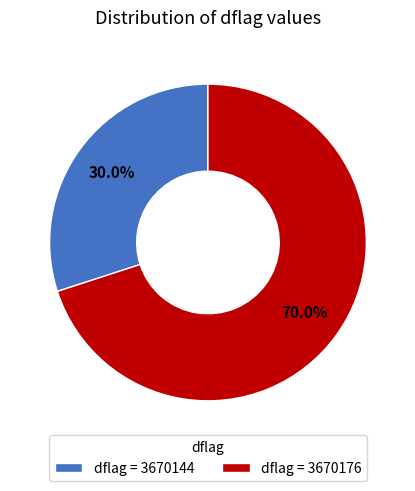

Which category has the smallest portion of the pie?

dflag = 3670144